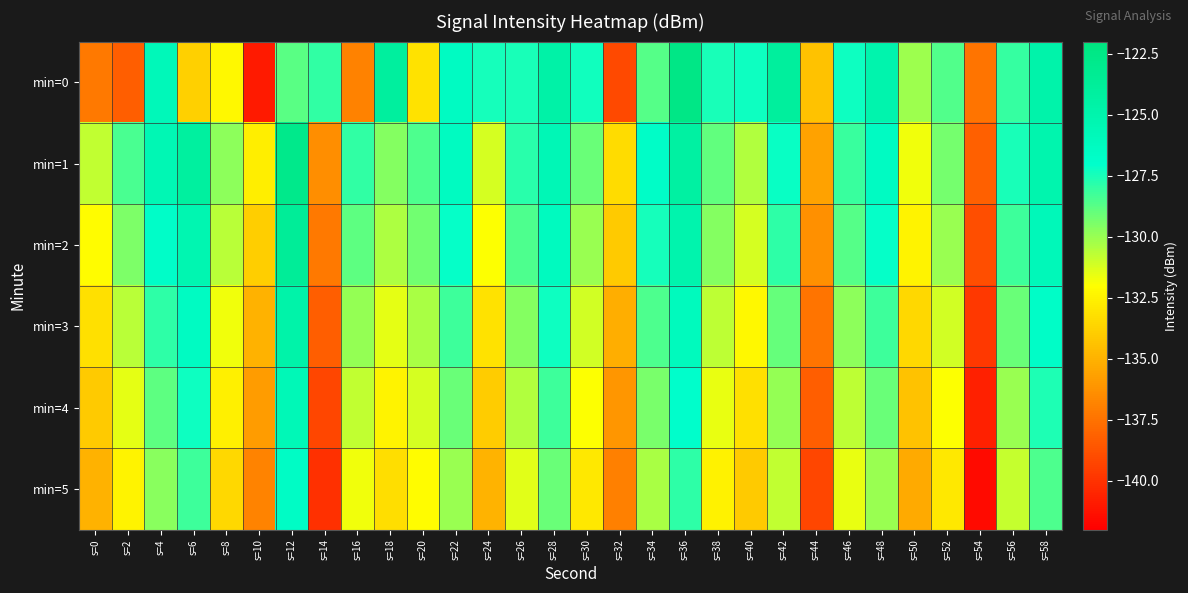

Reading left to right, list all the values displayed in this chart.

min=0: s=0=-137.2	s=2=-138.3	s=4=-125.8	s=6=-133.8	s=8=-132.3	s=10=-140.9	s=12=-128.8	s=14=-128.0	s=16=-136.8	s=18=-124.1	s=20=-133.1	s=22=-126.5	s=24=-127.4	s=26=-127.5	s=28=-124.6	s=30=-127.3	s=32=-139.1	s=34=-128.7	s=36=-122.5	s=38=-127.5	s=40=-127.2	s=42=-124.0	s=44=-134.4	s=46=-127.3	s=48=-125.0	s=50=-130.1	s=52=-128.6	s=54=-137.4	s=56=-128.0	s=58=-124.9
min=1: s=0=-130.8	s=2=-128.4	s=4=-125.5	s=6=-124.2	s=8=-129.8	s=10=-132.6	s=12=-122.9	s=14=-136.4	s=16=-128.0	s=18=-129.6	s=20=-128.5	s=22=-126.3	s=24=-131.2	s=26=-127.8	s=28=-125.6	s=30=-129.1	s=32=-133.4	s=34=-126.7	s=36=-124.3	s=38=-128.9	s=40=-130.5	s=42=-127.2	s=44=-135.6	s=46=-128.1	s=48=-126.4	s=50=-131.7	s=52=-129.3	s=54=-138.2	s=56=-127.5	s=58=-125.1
min=2: s=0=-132.1	s=2=-129.5	s=4=-126.8	s=6=-125.3	s=8=-130.6	s=10=-133.9	s=12=-123.7	s=14=-137.2	s=16=-128.8	s=18=-130.4	s=20=-129.2	s=22=-127.1	s=24=-132.0	s=26=-128.5	s=28=-126.2	s=30=-130.0	s=32=-134.1	s=34=-127.4	s=36=-125.0	s=38=-129.6	s=40=-131.2	s=42=-127.9	s=44=-136.3	s=46=-128.7	s=48=-127.1	s=50=-132.4	s=52=-130.0	s=54=-138.9	s=56=-128.2	s=58=-125.8
min=3: s=0=-133.2	s=2=-130.6	s=4=-127.9	s=6=-126.4	s=8=-131.7	s=10=-135.0	s=12=-124.8	s=14=-138.3	s=16=-129.9	s=18=-131.5	s=20=-130.3	s=22=-128.2	s=24=-133.1	s=26=-129.6	s=28=-127.3	s=30=-131.1	s=32=-135.2	s=34=-128.5	s=36=-126.1	s=38=-130.7	s=40=-132.3	s=42=-129.0	s=44=-137.4	s=46=-129.8	s=48=-128.2	s=50=-133.5	s=52=-131.1	s=54=-139.8	s=56=-129.1	s=58=-126.7
min=4: s=0=-134.1	s=2=-131.5	s=4=-128.8	s=6=-127.3	s=8=-132.6	s=10=-135.9	s=12=-125.7	s=14=-139.2	s=16=-130.8	s=18=-132.4	s=20=-131.2	s=22=-129.1	s=24=-134.0	s=26=-130.5	s=28=-128.2	s=30=-132.0	s=32=-136.1	s=34=-129.4	s=36=-127.0	s=38=-131.6	s=40=-133.2	s=42=-129.9	s=44=-138.3	s=46=-130.7	s=48=-129.1	s=50=-134.4	s=52=-132.0	s=54=-140.7	s=56=-130.0	s=58=-127.6
min=5: s=0=-135.0	s=2=-132.4	s=4=-129.7	s=6=-128.2	s=8=-133.5	s=10=-136.8	s=12=-126.6	s=14=-140.1	s=16=-131.7	s=18=-133.3	s=20=-132.1	s=22=-130.0	s=24=-134.9	s=26=-131.4	s=28=-129.1	s=30=-132.9	s=32=-137.0	s=34=-130.3	s=36=-127.9	s=38=-132.5	s=40=-134.1	s=42=-130.8	s=44=-139.2	s=46=-131.6	s=48=-130.0	s=50=-135.3	s=52=-132.9	s=54=-141.6	s=56=-130.9	s=58=-128.5